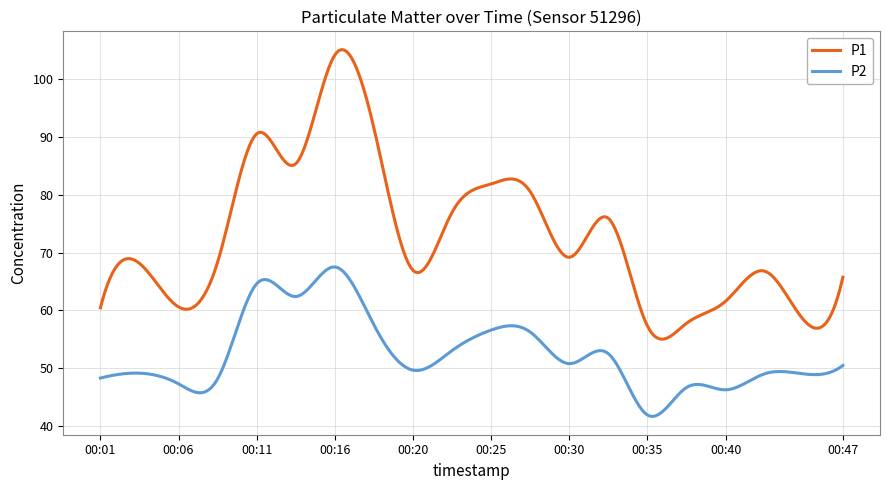

True or false: P1 and P2 cross at least once.

False